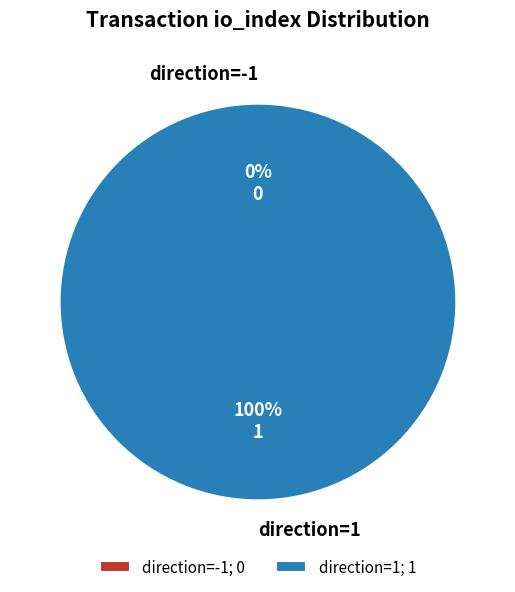

Between direction=-1 and direction=1, which is larger?

direction=1